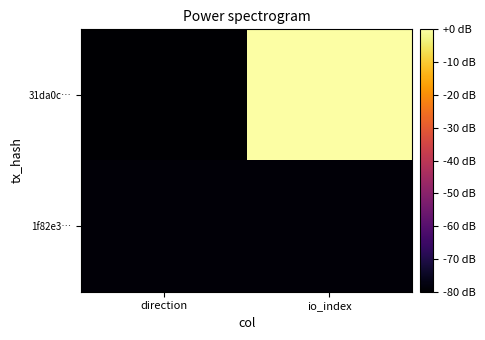

Count the number of data series in this chart.

2